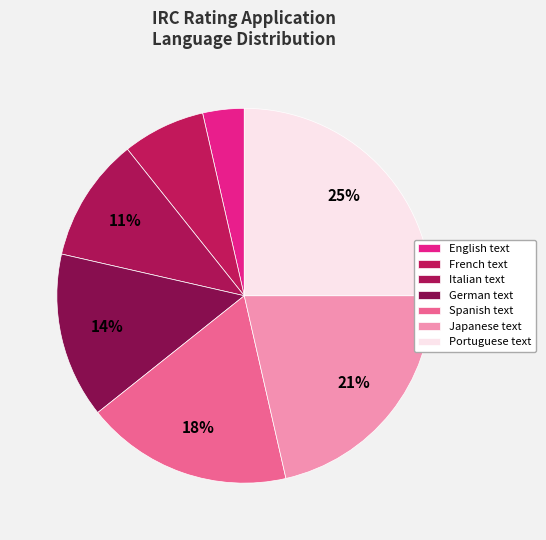

What percentage is the Japanese text slice, to the nearest percent?

21%